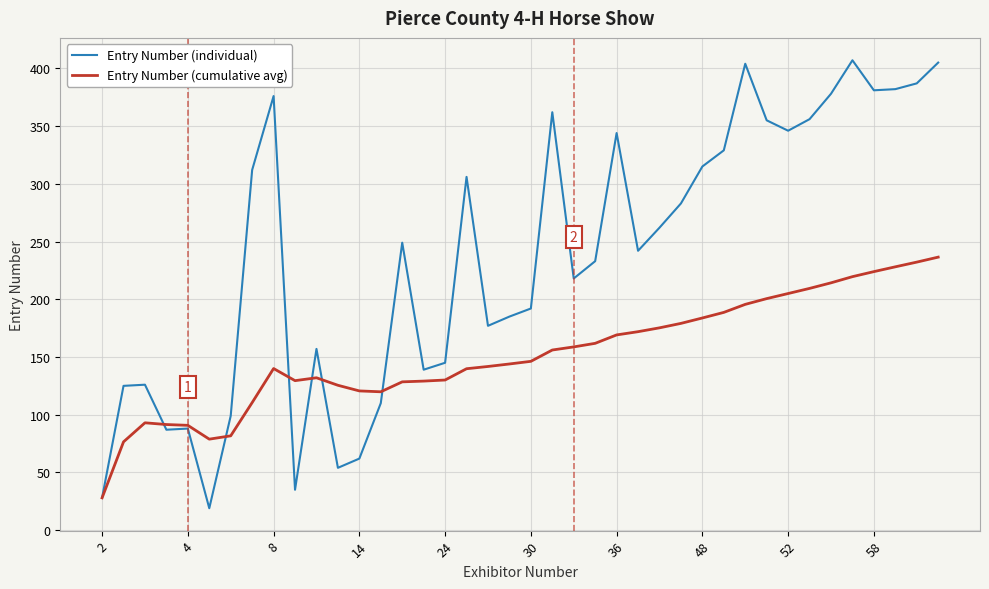

What is the maximum value shown in the chart?

407.0